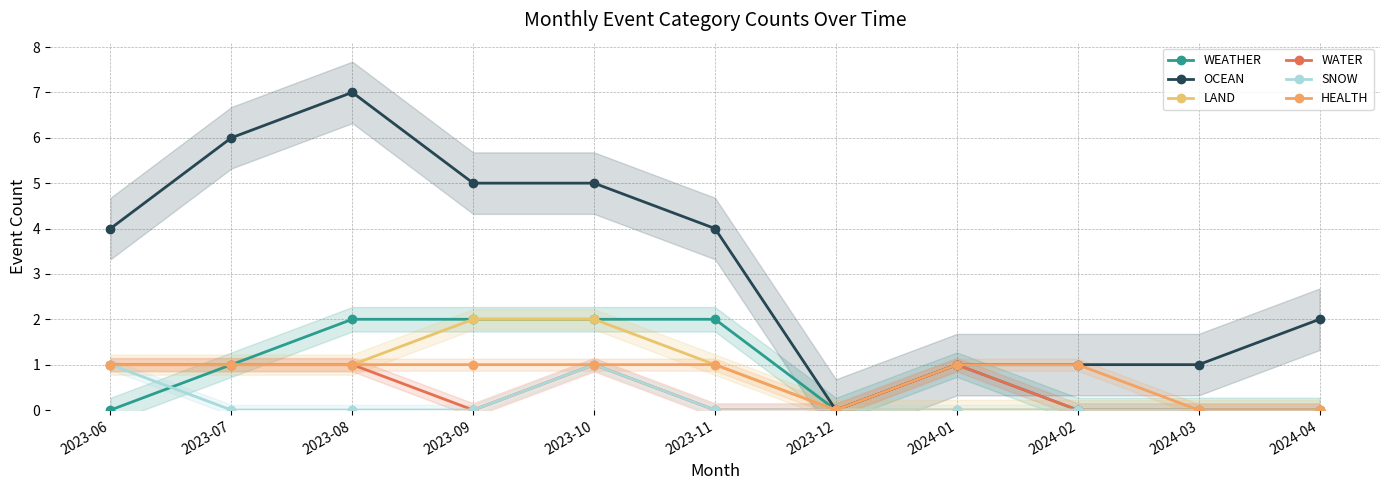

What is the sum of the OCEAN values at 2023-06 and 2023-10?

9